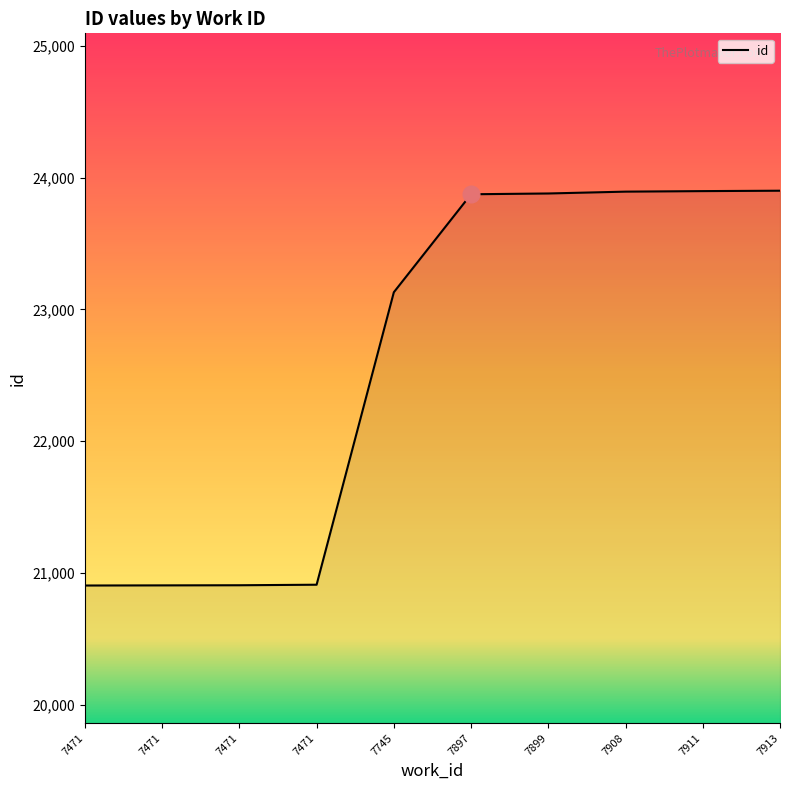

How many lines are shown in the chart?

1